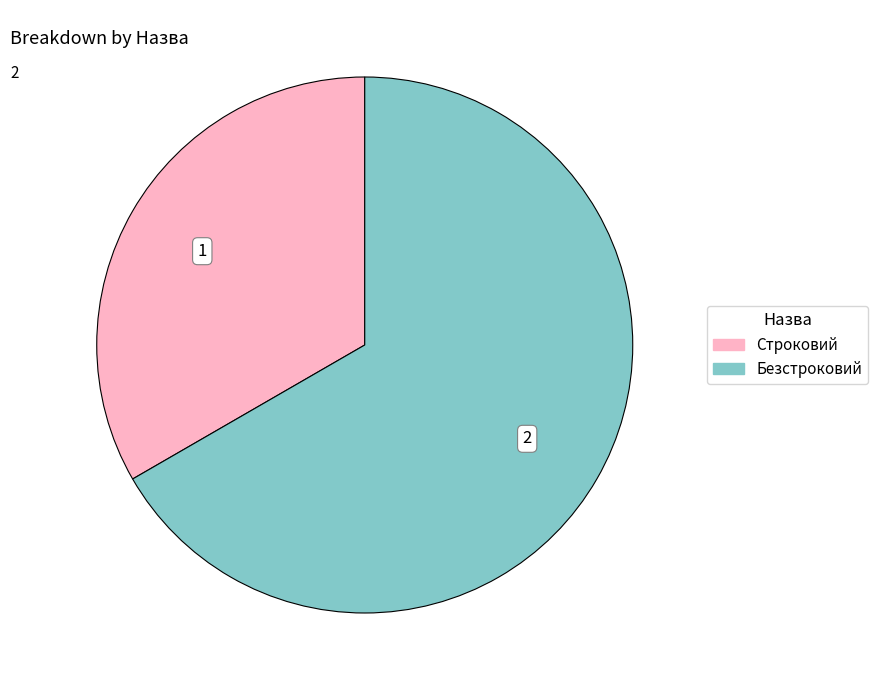

Count the number of slices in the pie.

2